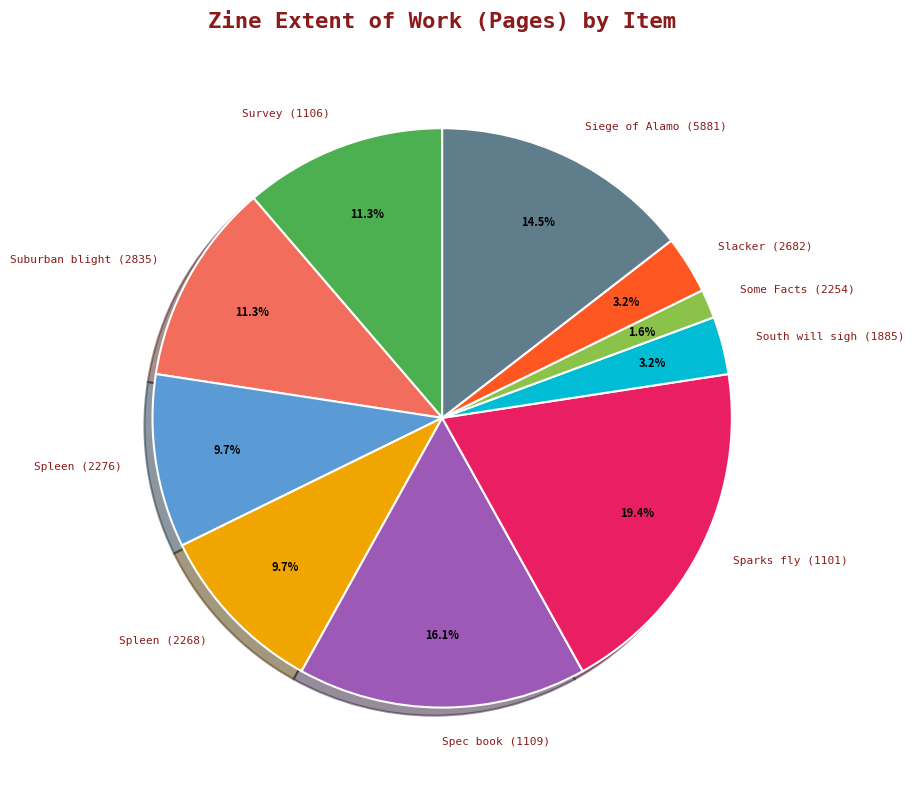

Is there a majority slice in this chart?

No